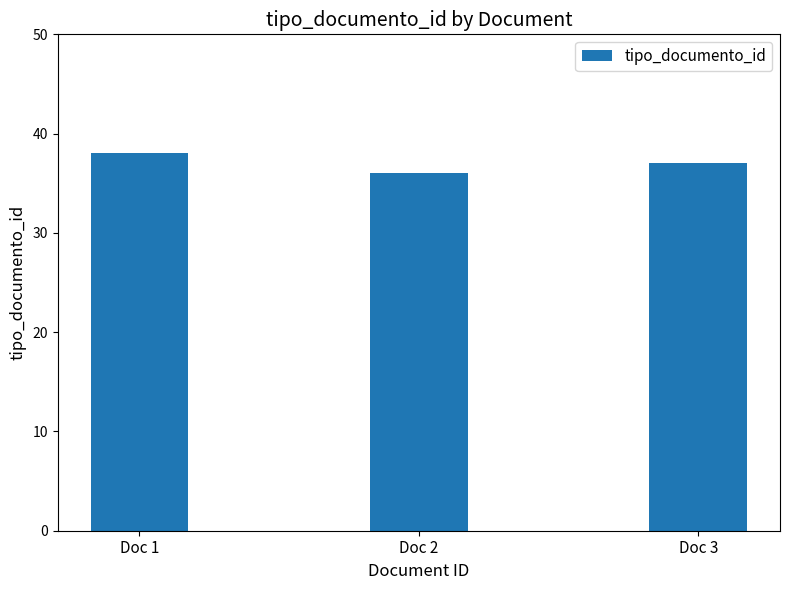

How many data points are less than 37?

1